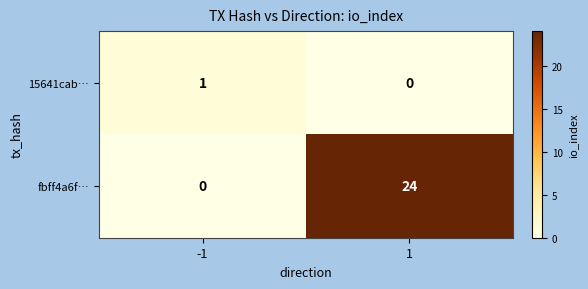

Which series has the largest total across all categories?

fbff4a6f…